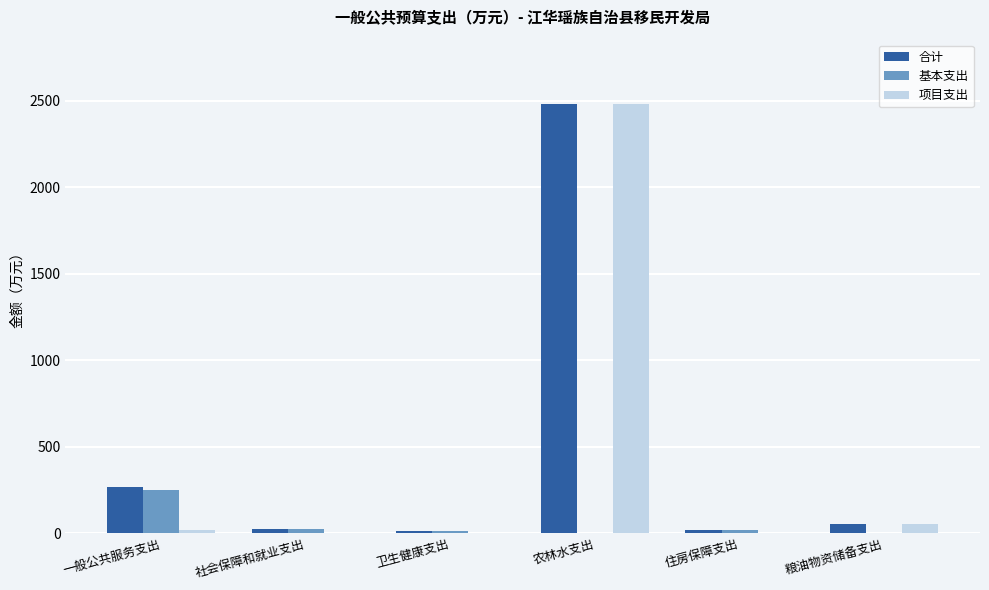

At which label is 合计 closest to 1248?

一般公共服务支出